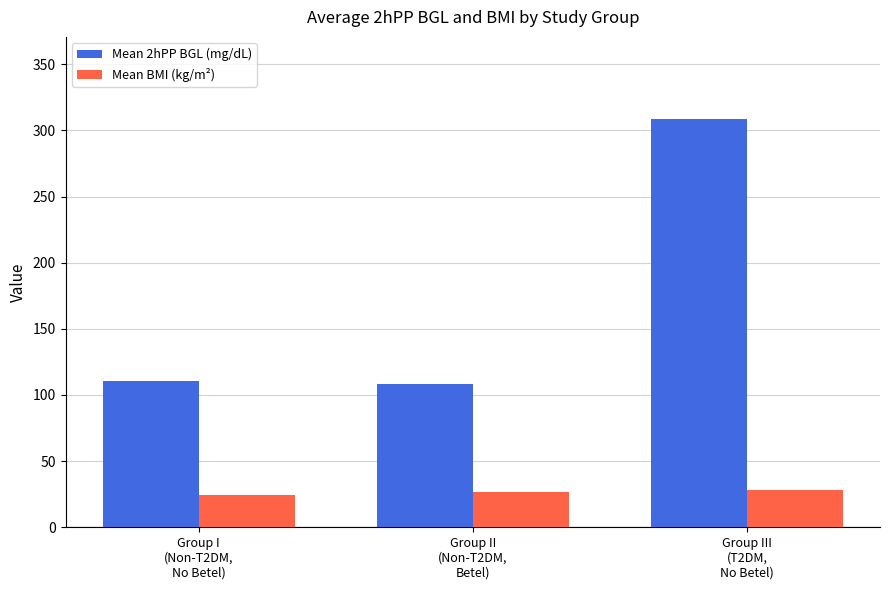

Which series has the widest spread of values?

Mean 2hPP BGL (mg/dL)